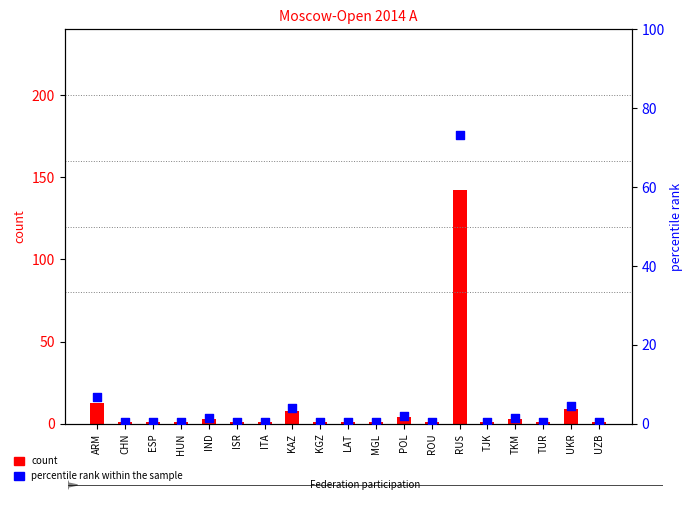

Which series has the widest spread of Y values?

count